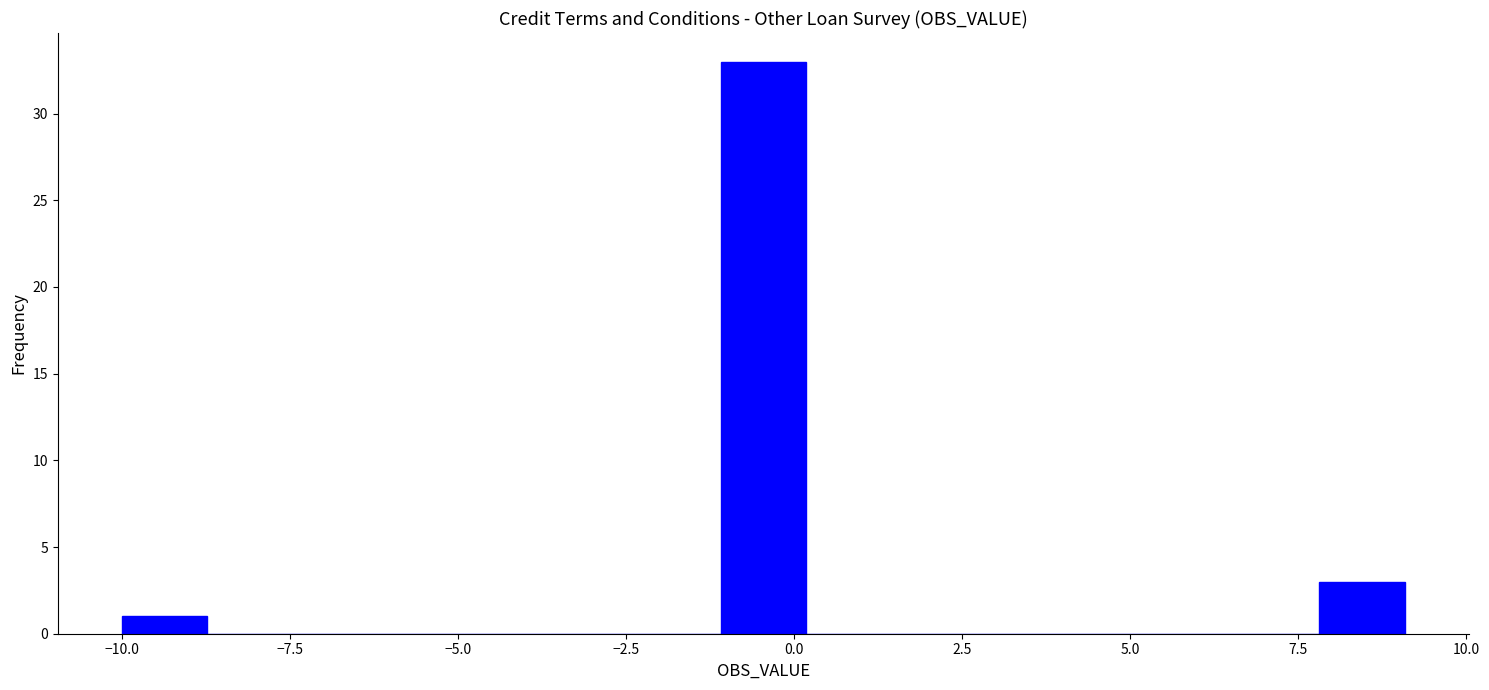

Around what value on the x-axis is the tallest bar? Give the approximate position of its centre, as read against the axis.

-0.5